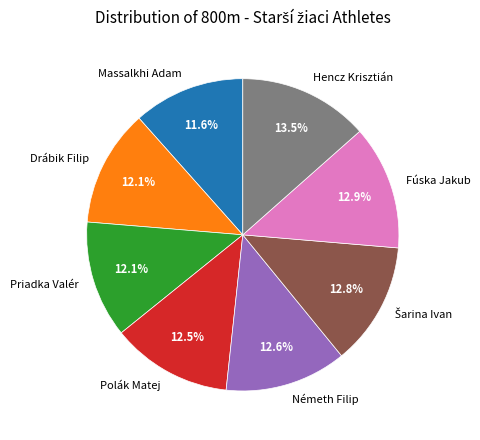

To the nearest percent, what is the average slice percentage?

12%